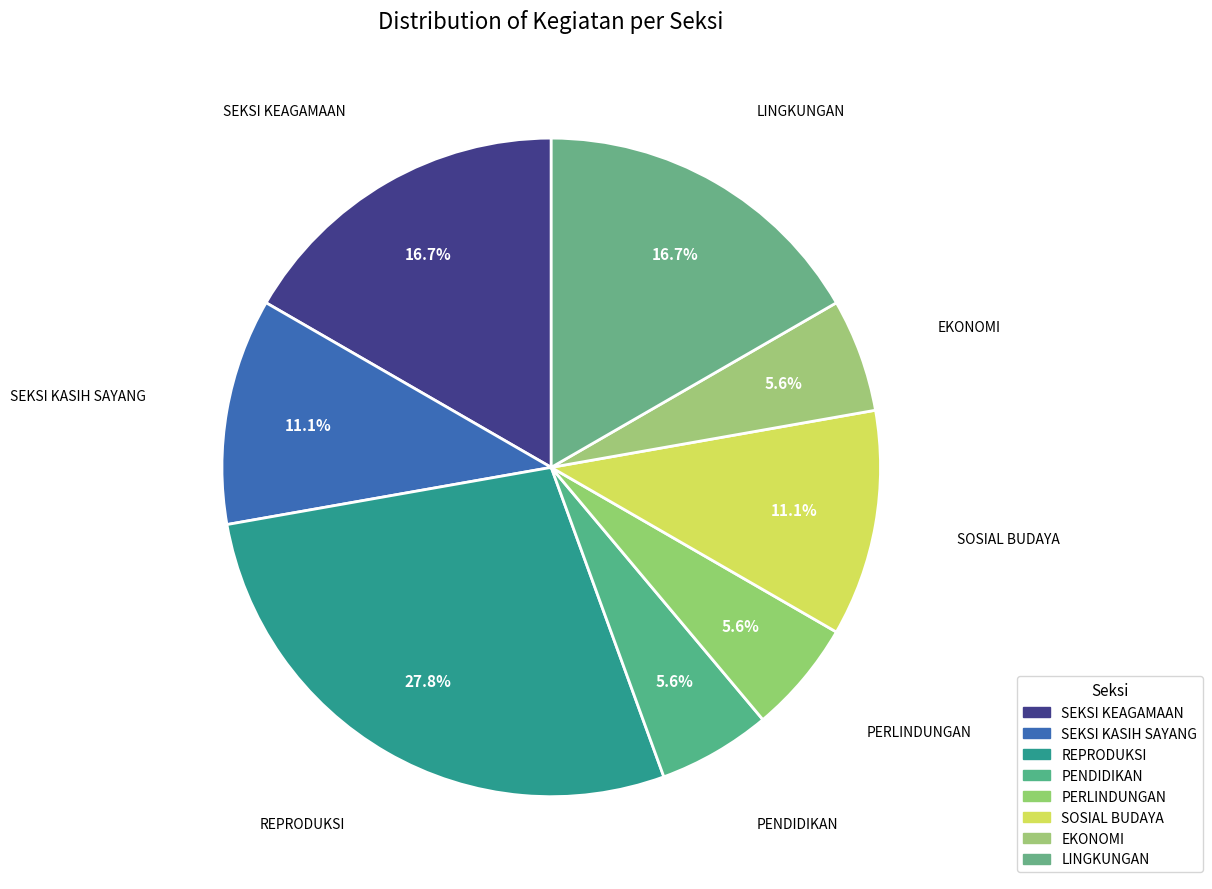

Is there any slice that represents more than half of the pie?

No